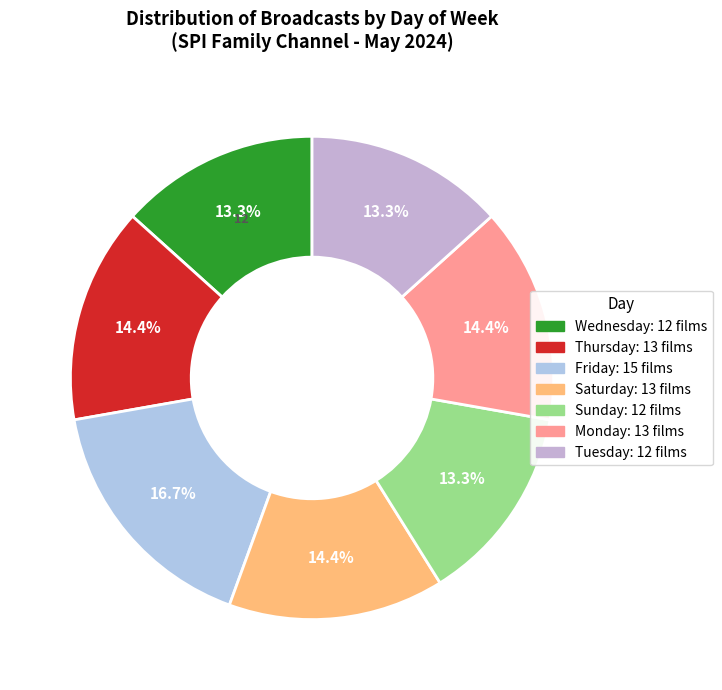

Does Tuesday represent more than half of the total?

No